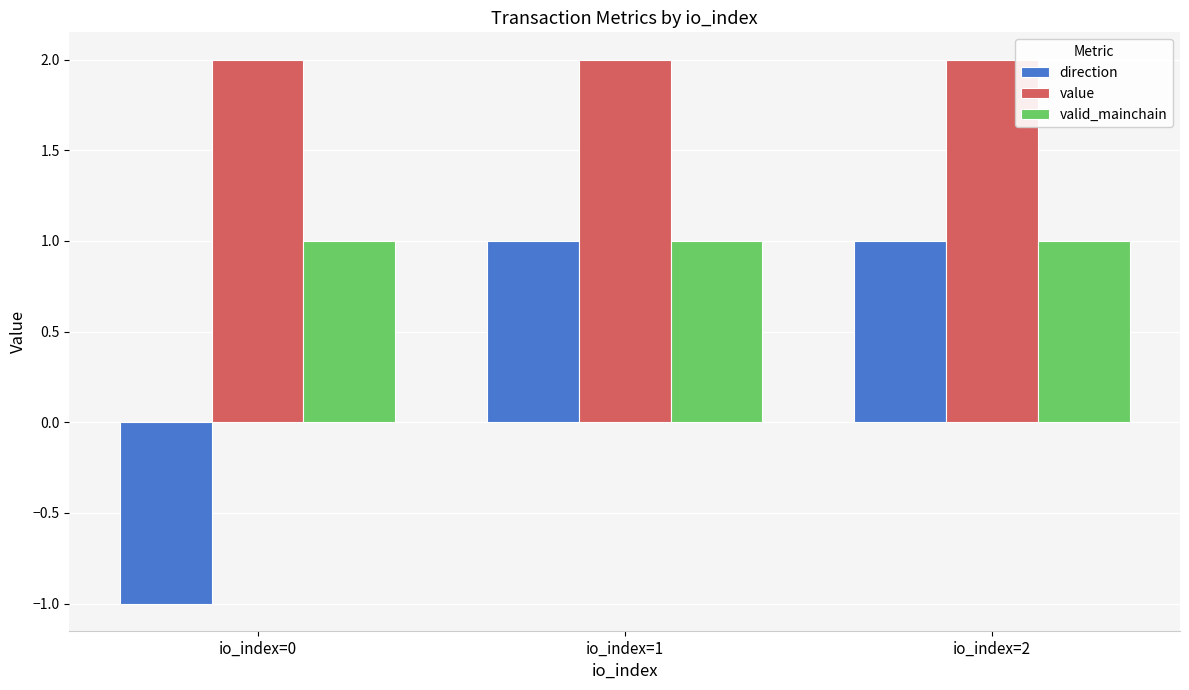

Is the value of value at io_index=2 greater than the value of direction at io_index=2?

Yes